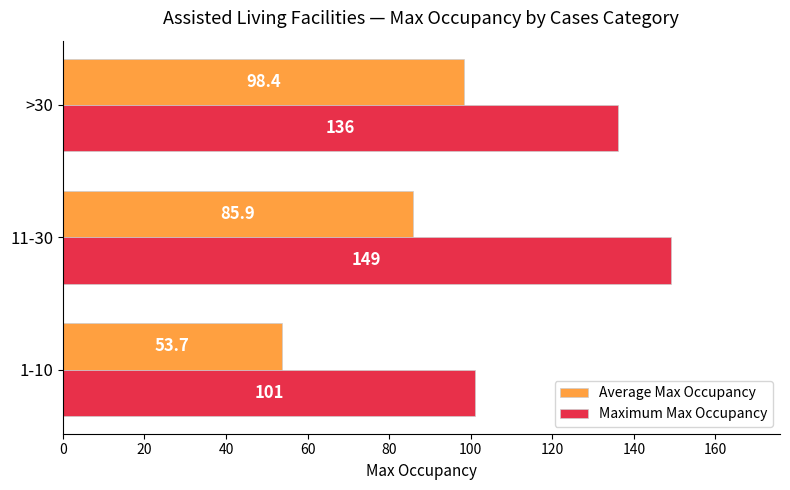

How many values in the Average Max Occupancy series exceed 85?

2